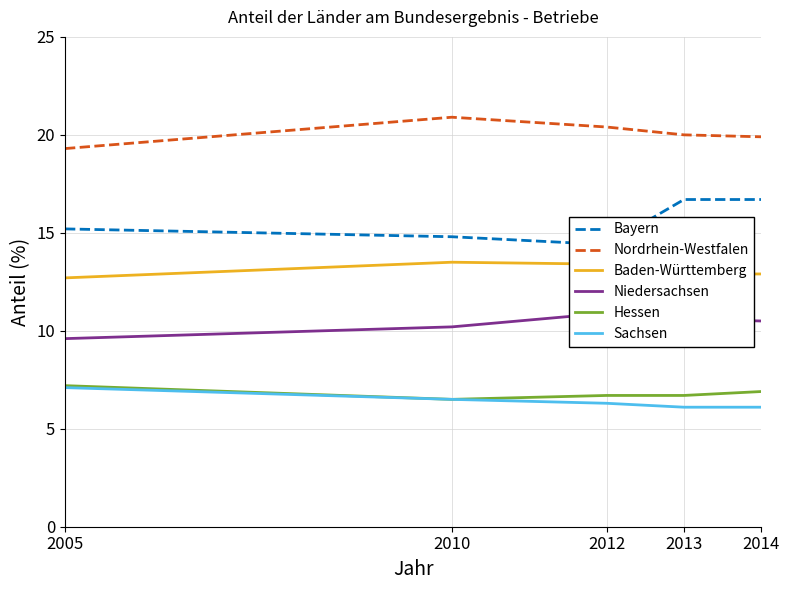

Is the value of Baden-Württemberg at 2013 greater than the value of Bayern at 2005?

No